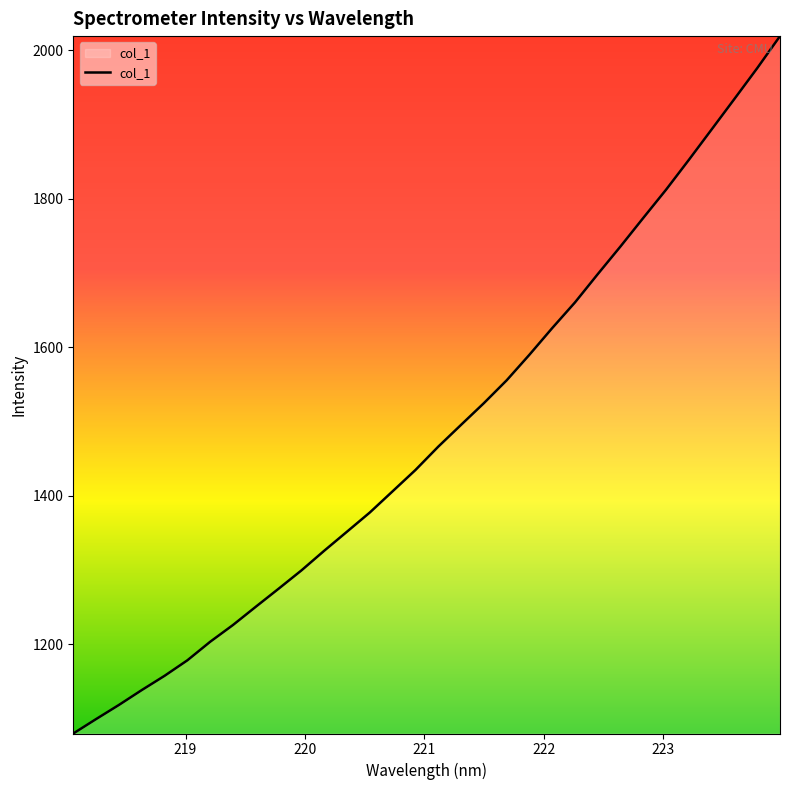

What is the greatest value displayed?

2019.1